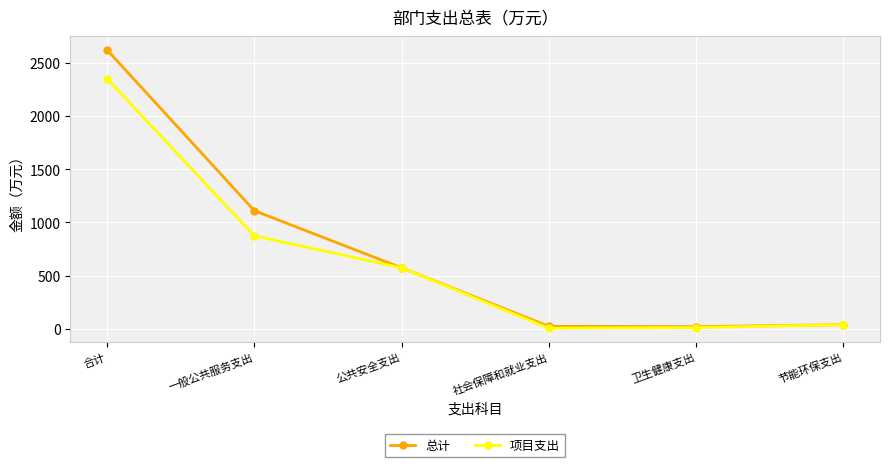

Which category has the highest value in the 总计 series?

合计